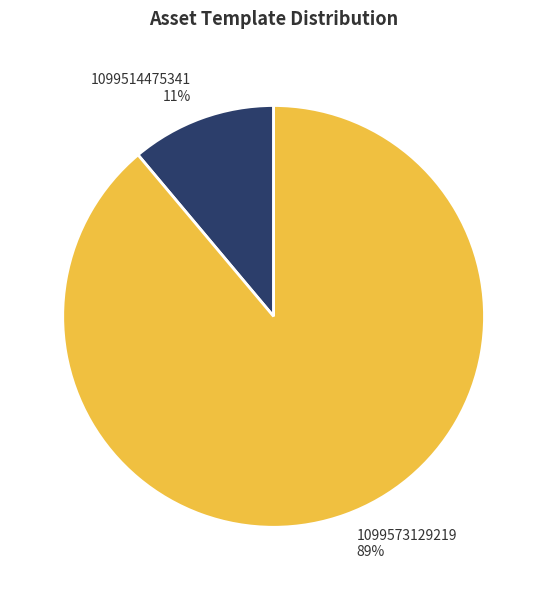

To the nearest percent, what portion does 1099573129219 represent?

89%